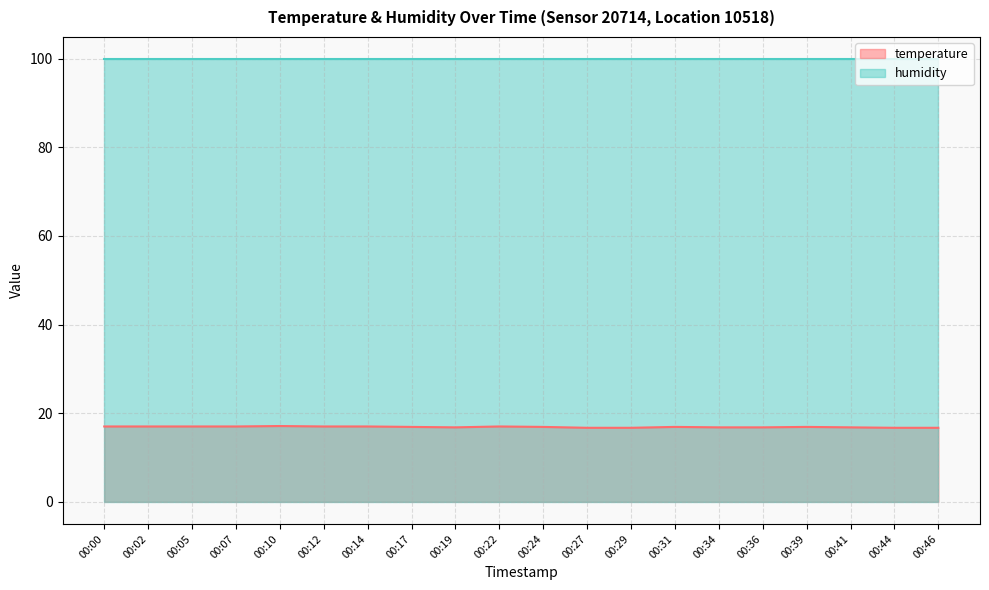

What is the sum of the values at 00:05 and 00:27?

33.7